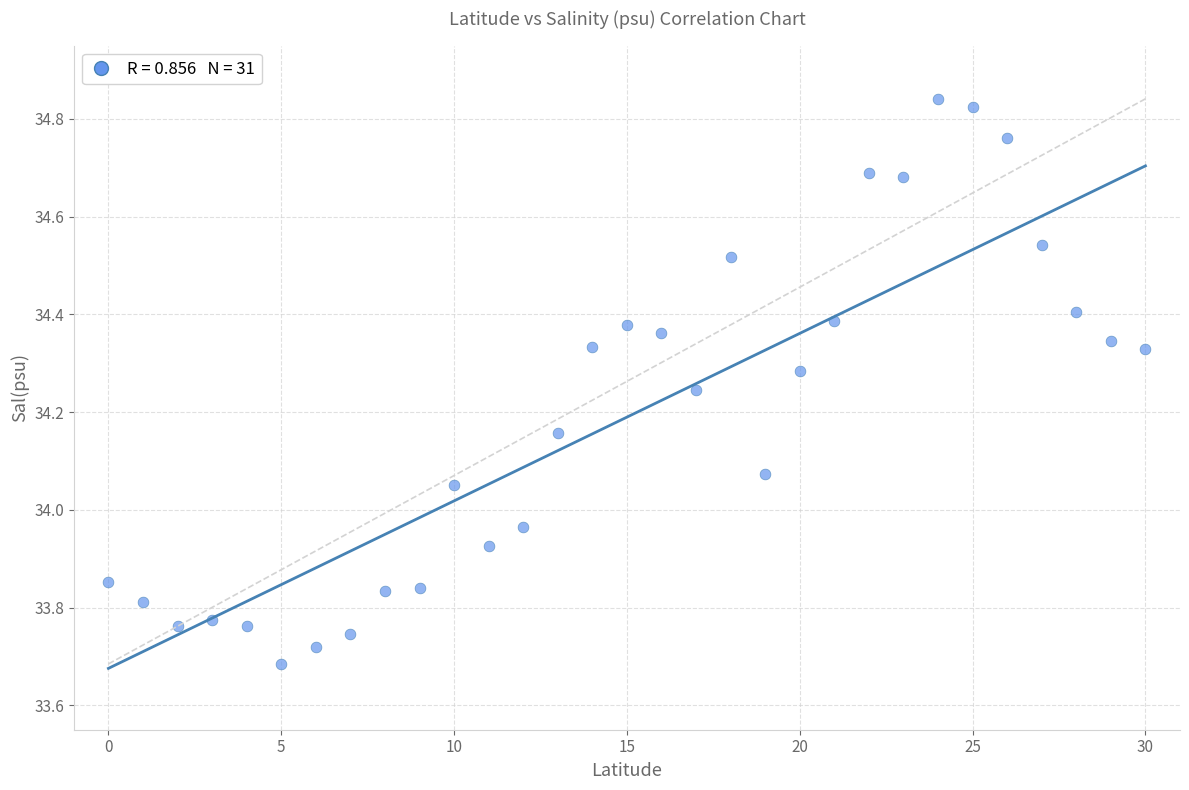

What is the range of Y values (max minus min)?

1.2